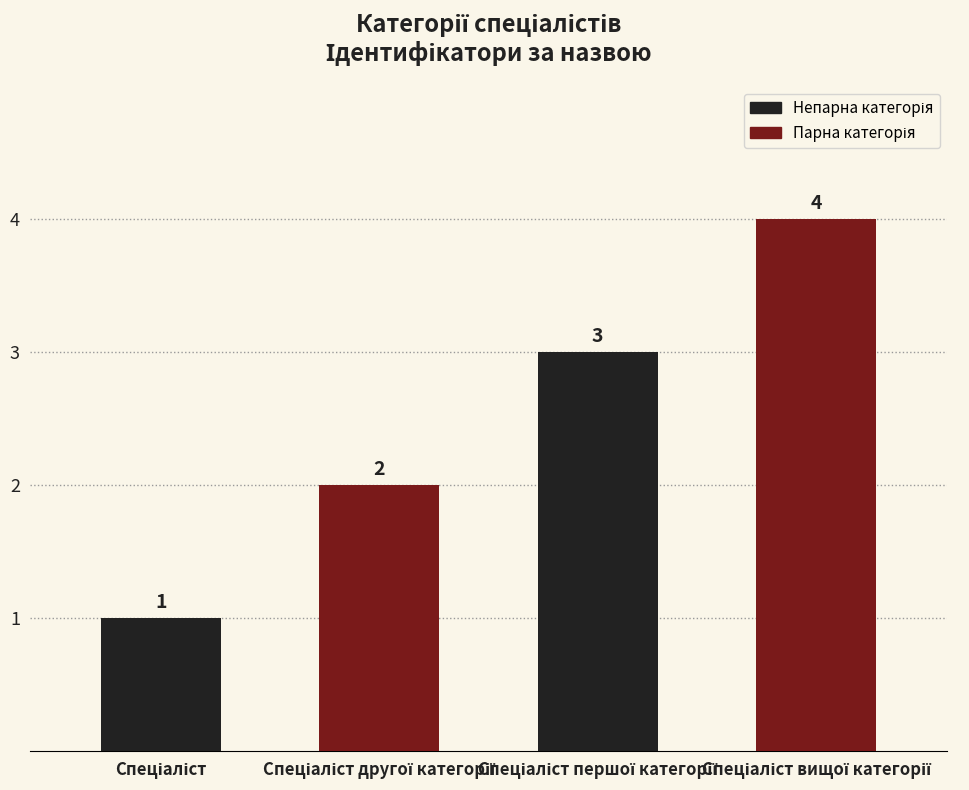

What is the value of the 2nd bar from the left?

2